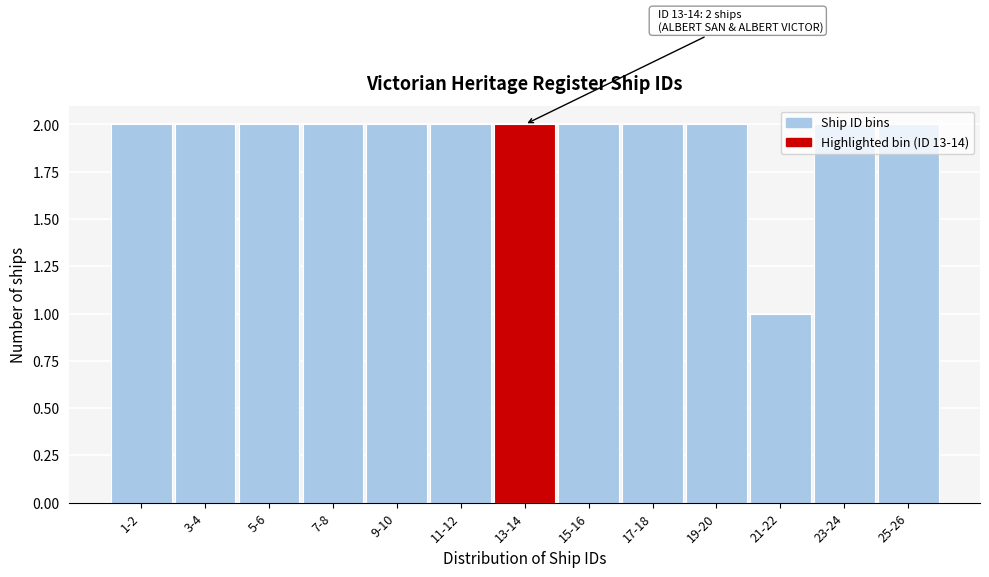

True or false: the data shows 3 at 19-20.

False